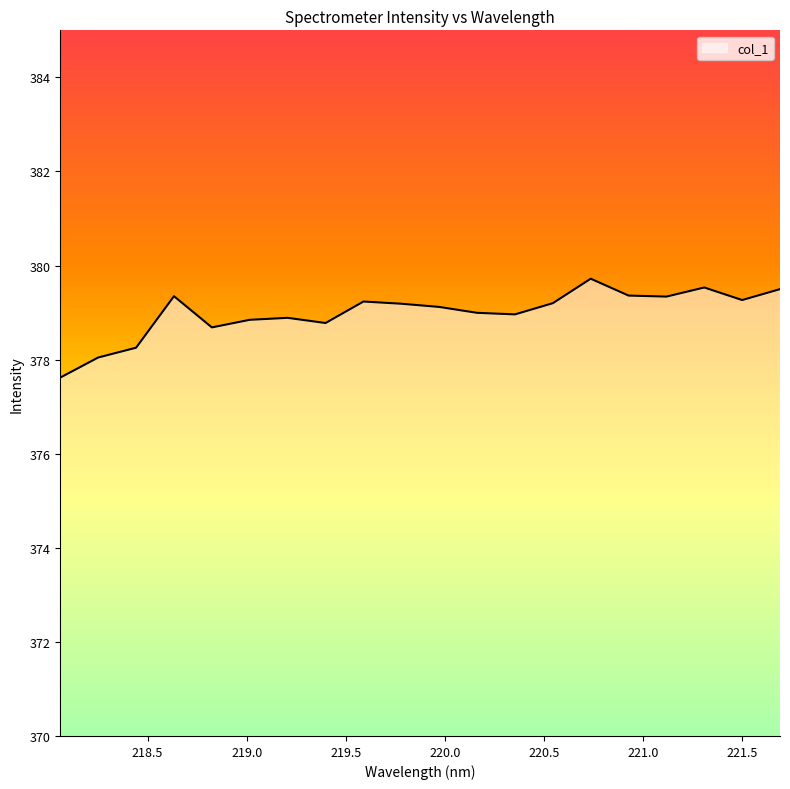

What is the difference between the maximum and minimum values?

2.1